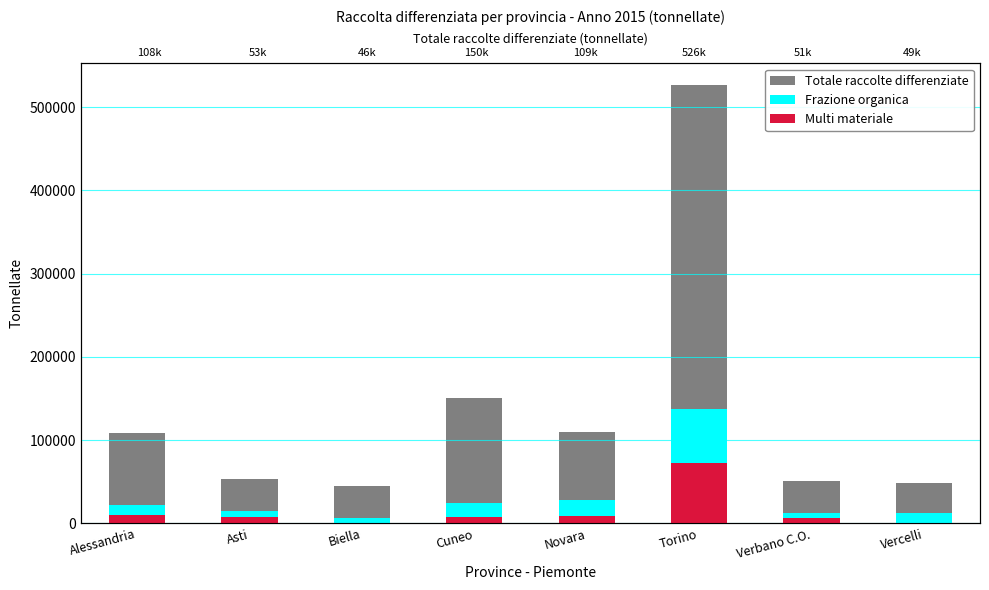

What is the difference between the Totale raccolte differenziate values at Vercelli and Verbano C.O.?

1948.4